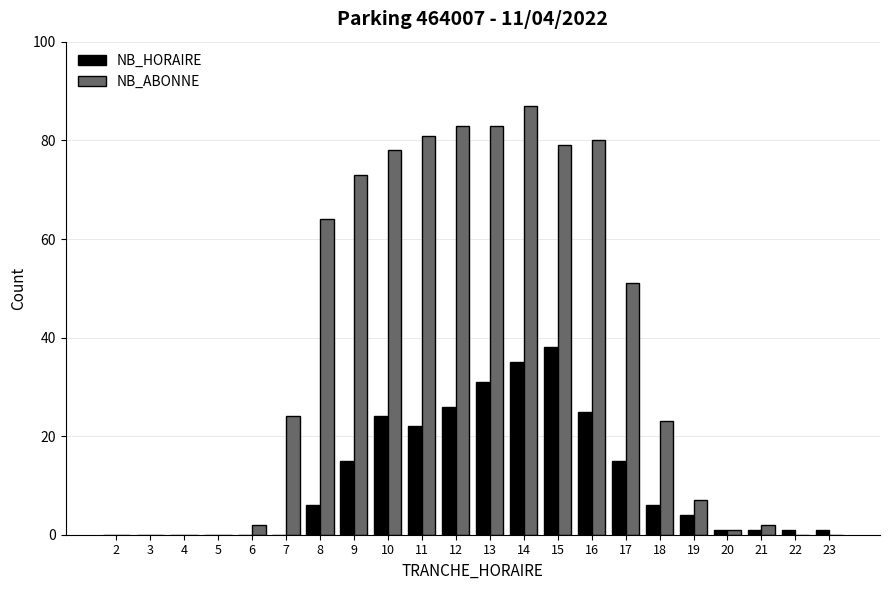

Reading right to left, transcribe all the data shown in this chart.

NB_HORAIRE: 23=1	22=1	21=1	20=1	19=4	18=6	17=15	16=25	15=38	14=35	13=31	12=26	11=22	10=24	9=15	8=6	7=0	6=0	5=0	4=0	3=0	2=0
NB_ABONNE: 23=0	22=0	21=2	20=1	19=7	18=23	17=51	16=80	15=79	14=87	13=83	12=83	11=81	10=78	9=73	8=64	7=24	6=2	5=0	4=0	3=0	2=0